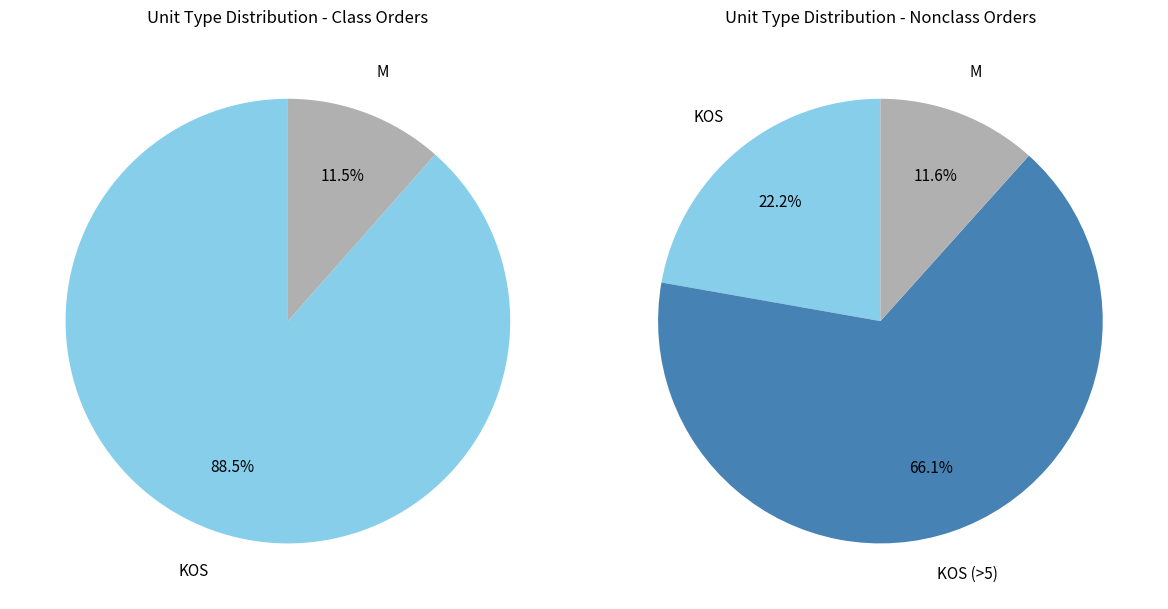

Count the number of slices in the pie.

3